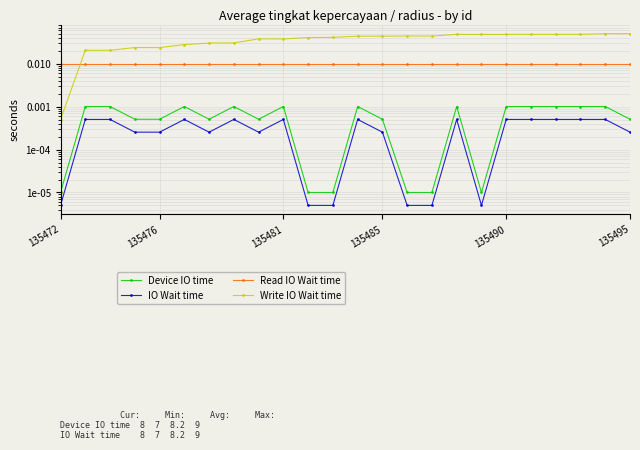

At how many categories does at least one series exceed 0?

24